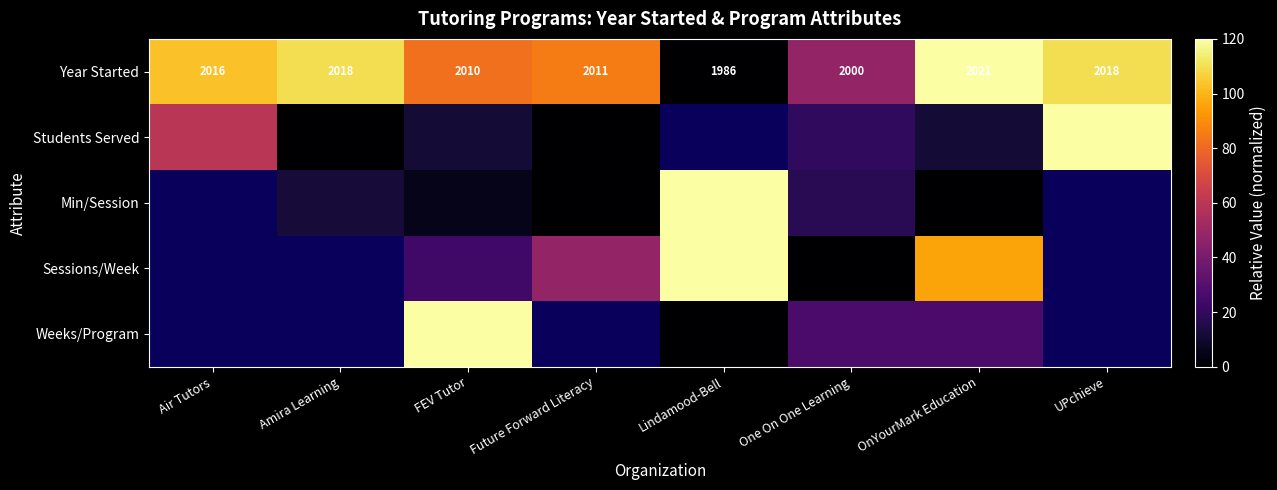

The Sessions/Week series shows 170.8 at Lindamood-Bell. True or false?

False